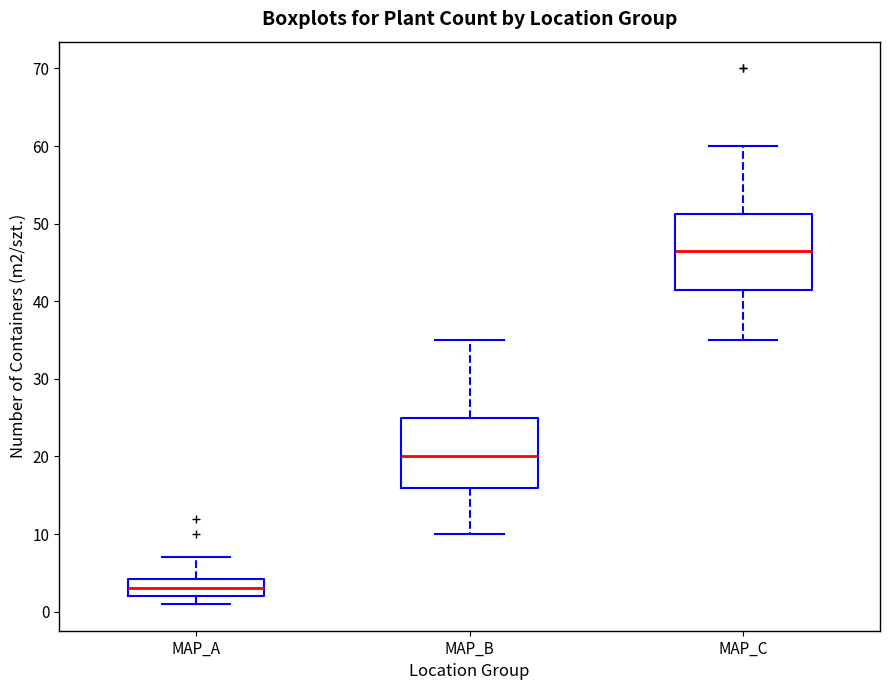

Reading left to right, transcribe this box plot: for each box, give where its median line is, the range the box spans, and where its two whiskers end, as read against the y-axis. The values are not printed on the chart, so give them approximately, as read against the axis.

MAP_A: median 3, box 2 to 4, whiskers 1 to 7
MAP_B: median 20, box 16 to 25, whiskers 10 to 35
MAP_C: median 47, box 42 to 51, whiskers 35 to 60